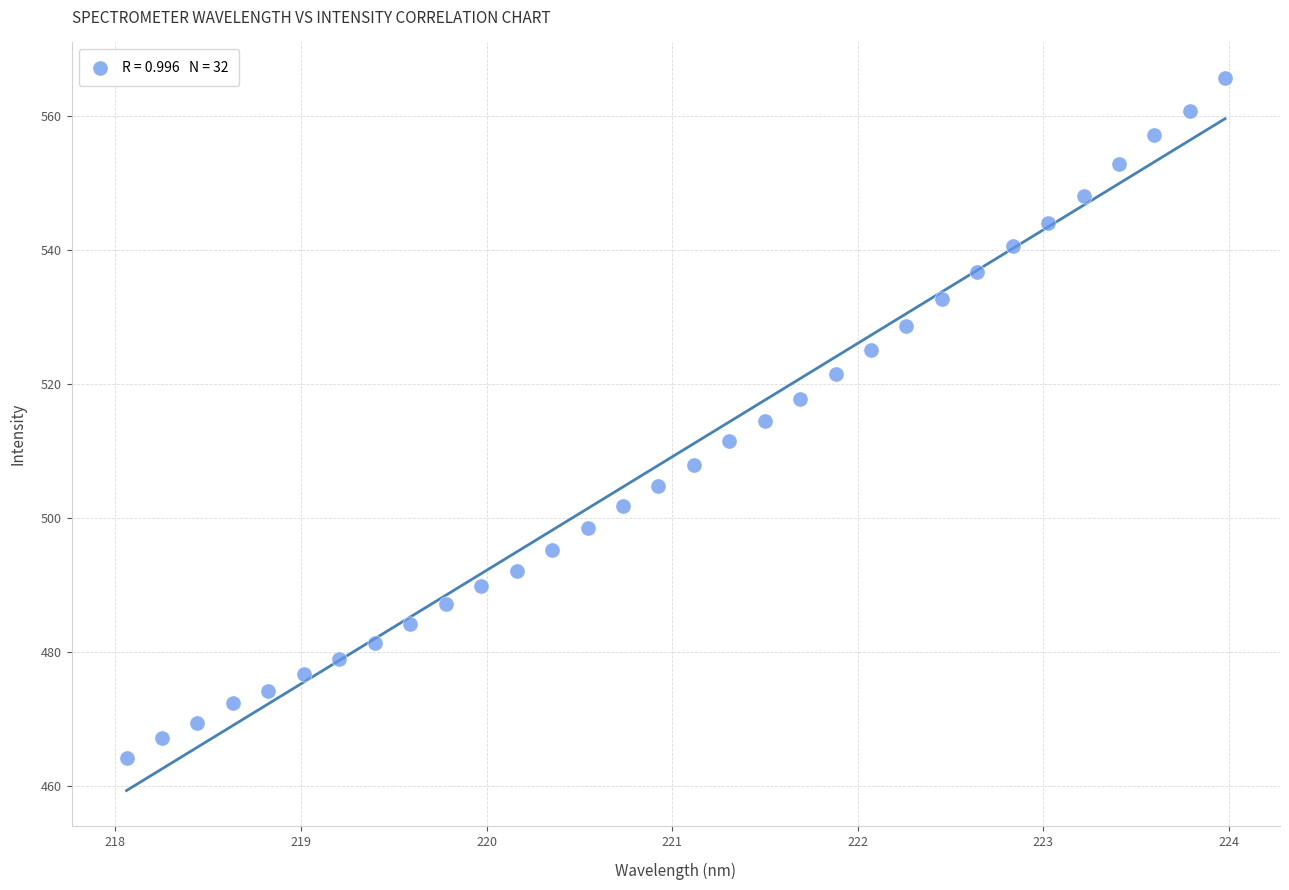

What is the range of Y values (max minus min)?

101.6